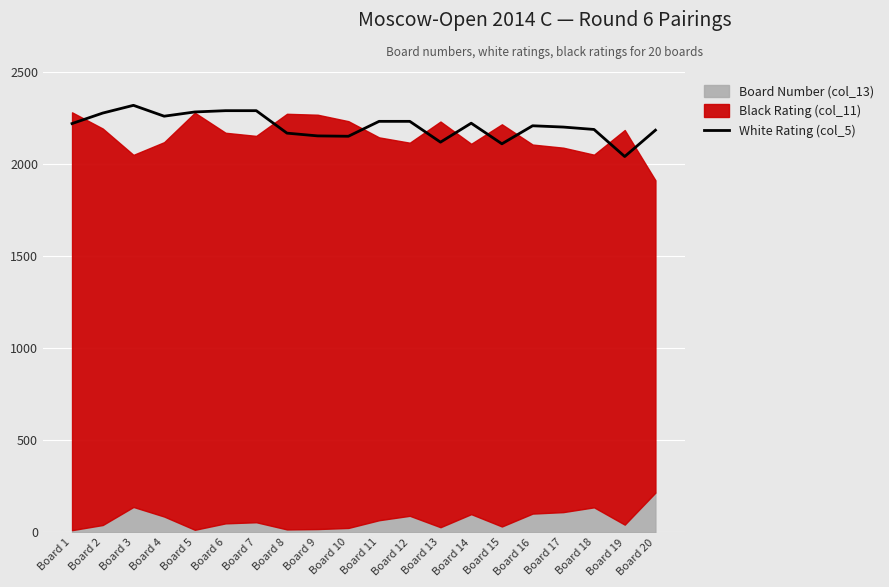

Where is the first local maximum?

Board 3